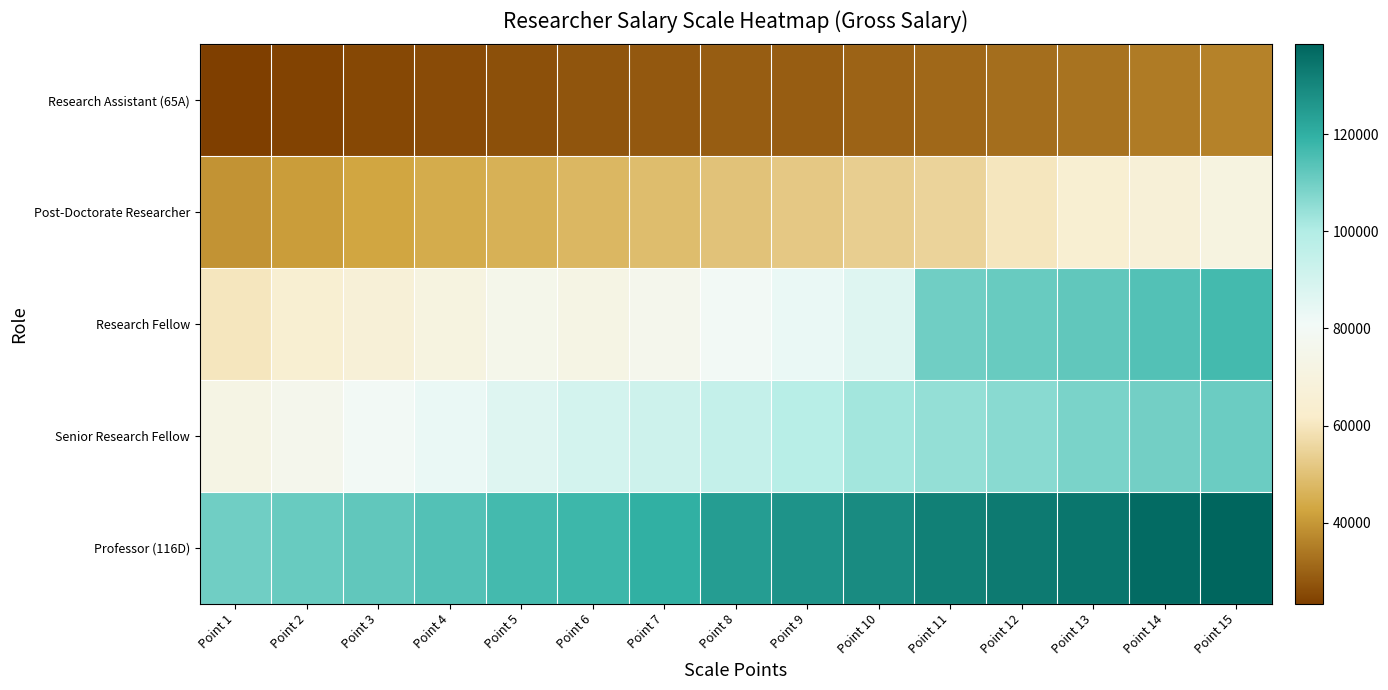

Which series has the largest total across all categories?

Professor (116D)